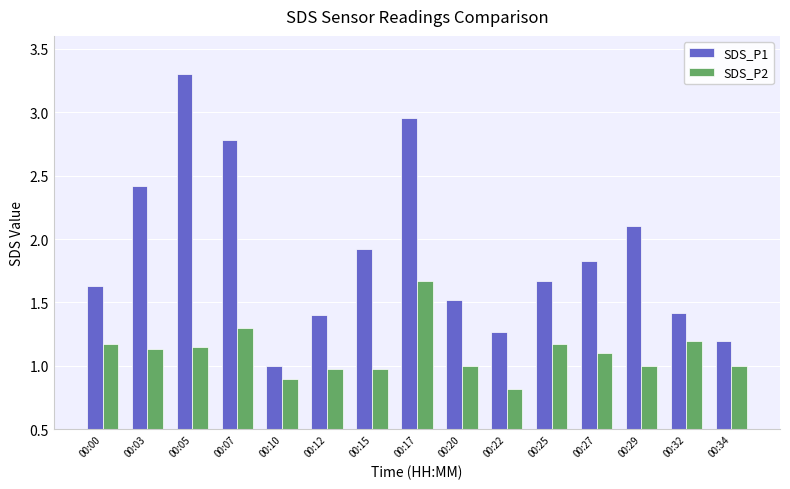

What is the greatest value displayed?

3.3